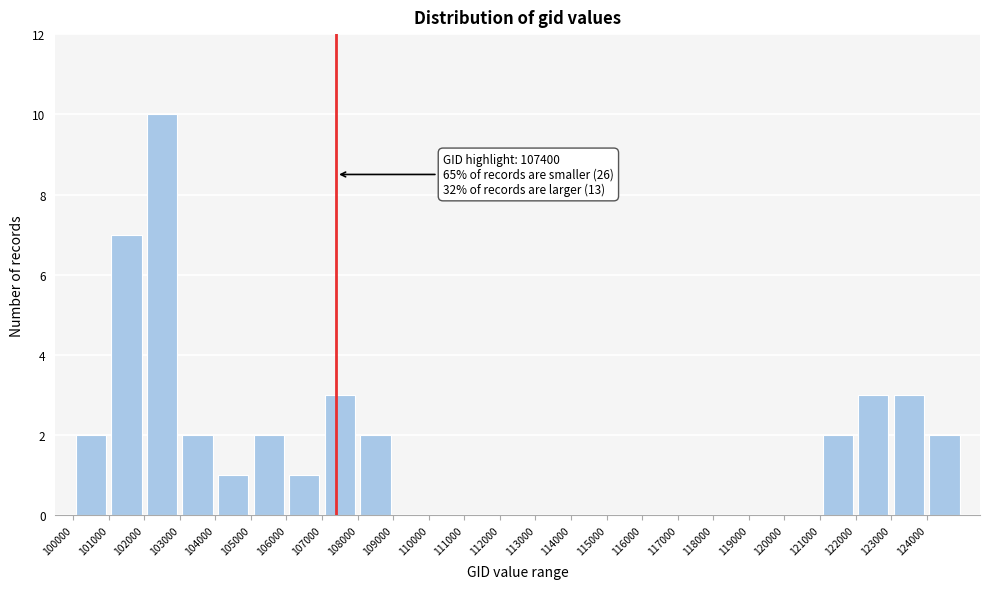

Which range on the x-axis has the tallest bar?

102000 to 103000